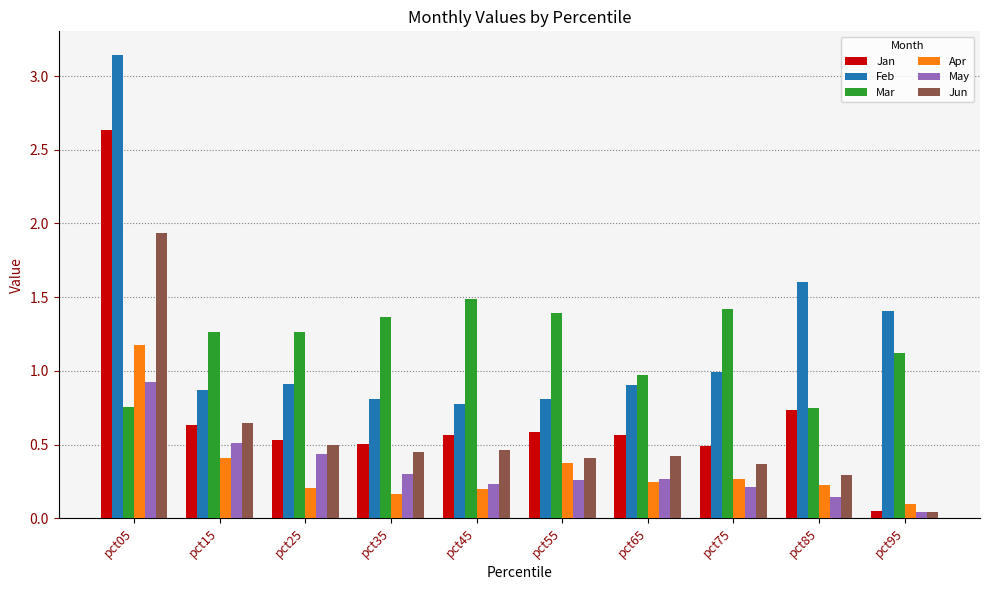

At how many categories does at least one series exceed 0?

10